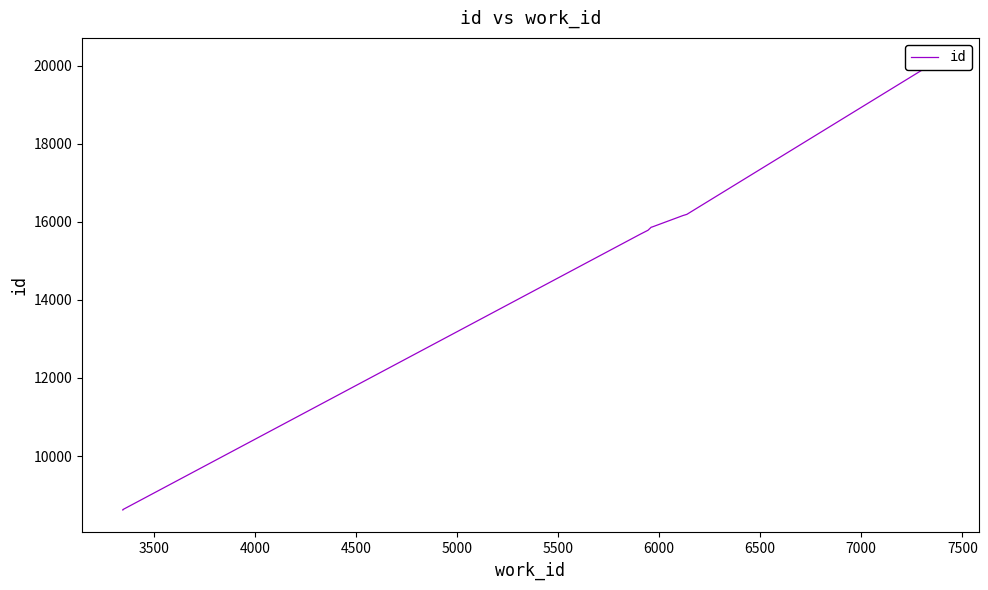

Reading right to left, extract all data points from this chart.

20134	16190	16162	15866	15862	15783	15683	8629	8620